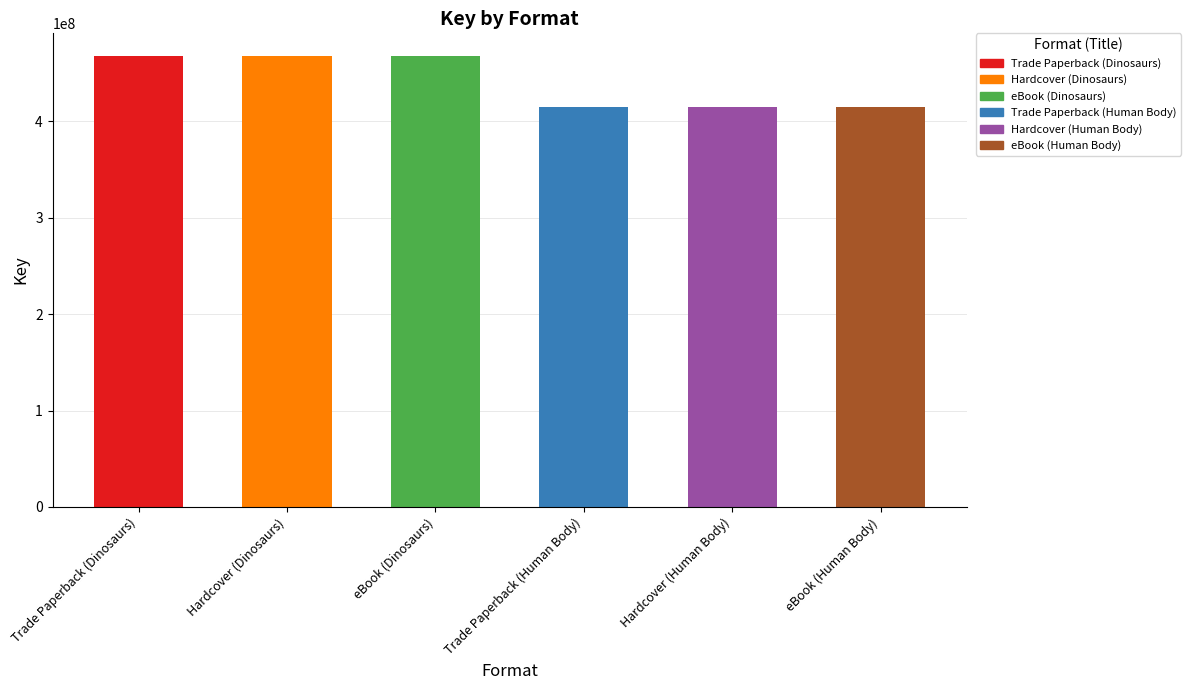

How many categories are shown in the chart?

6